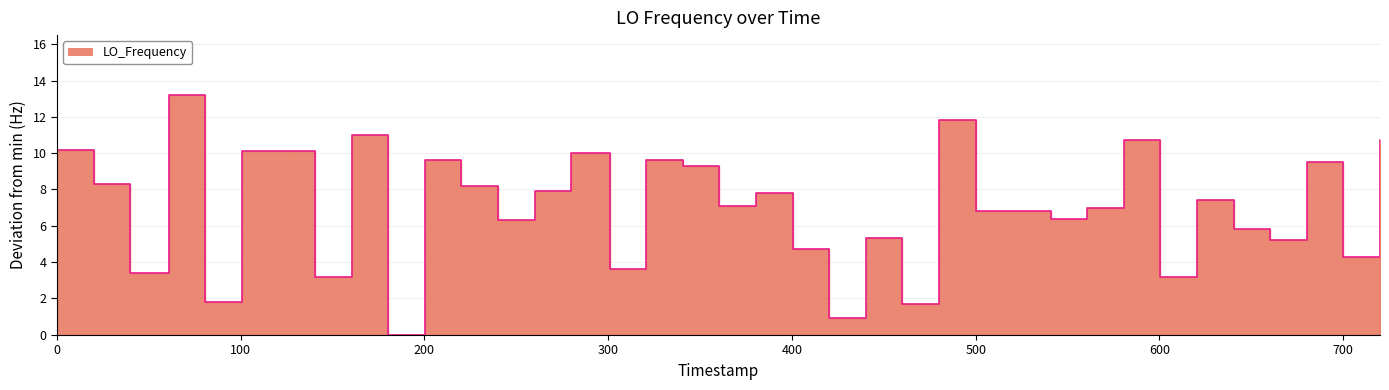

What is the difference between the values at 600 and 300?

6.7